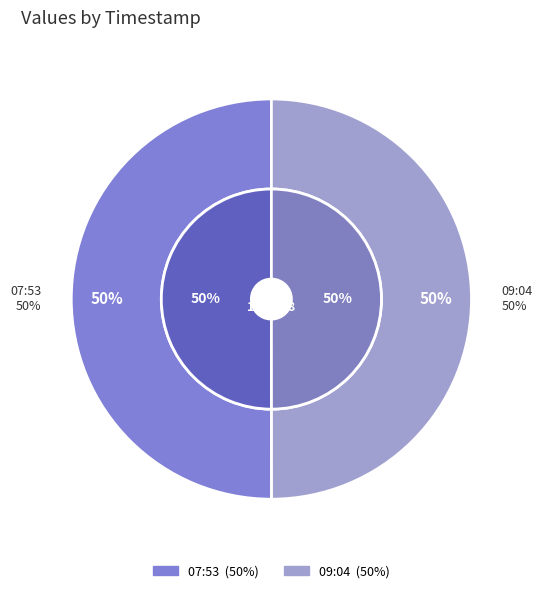

Rank the categories by value from highest to lowest.

2018-12-08T07:53:08.530Z, 2018-12-08T09:04:50.745Z